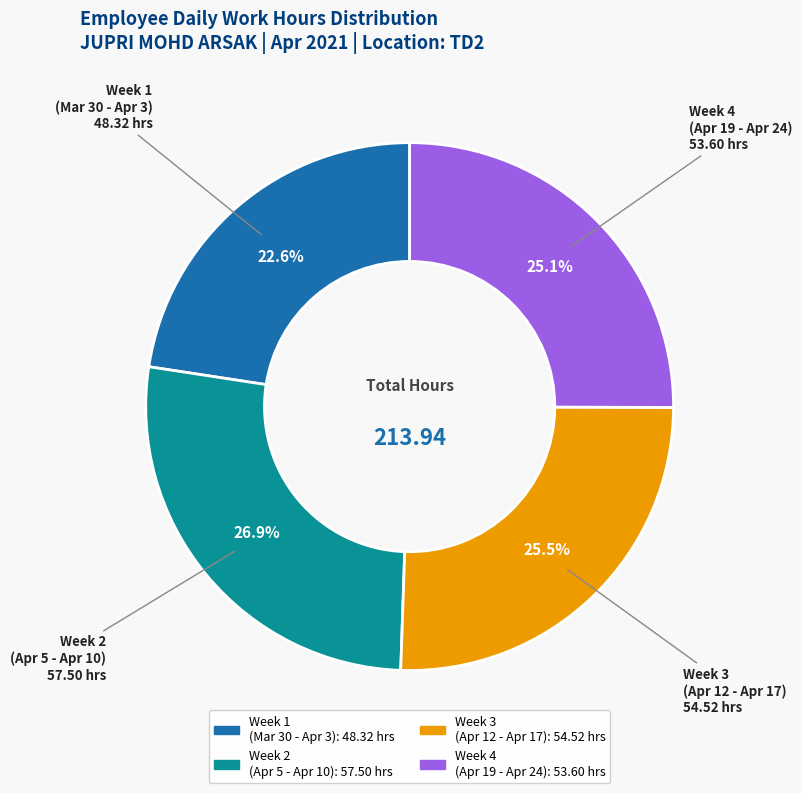

Is there a majority slice in this chart?

No